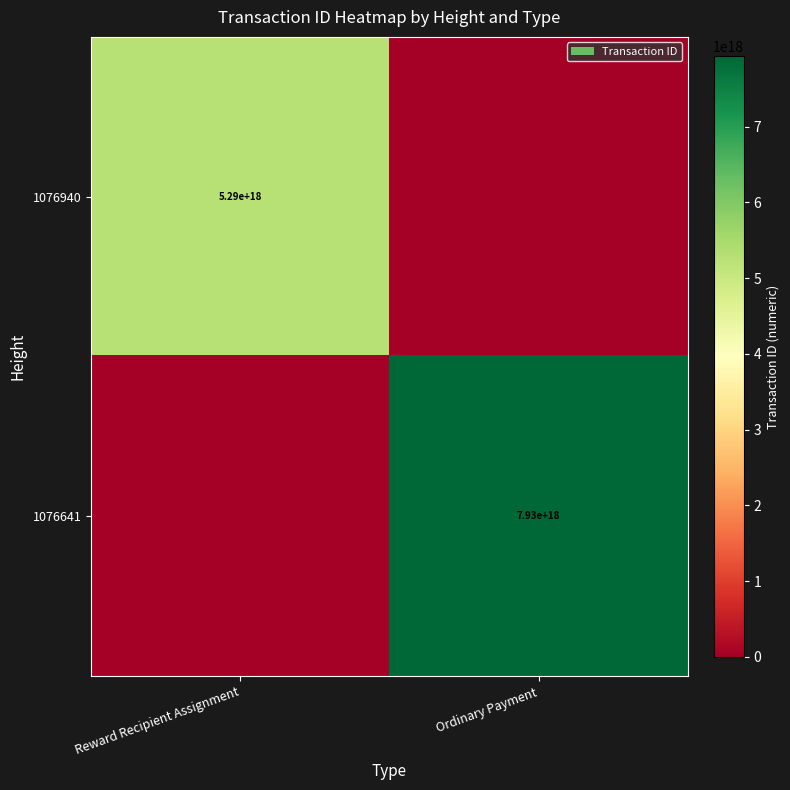

Is it true that 1076641 equals 13678534663881138176 at Ordinary Payment?

False